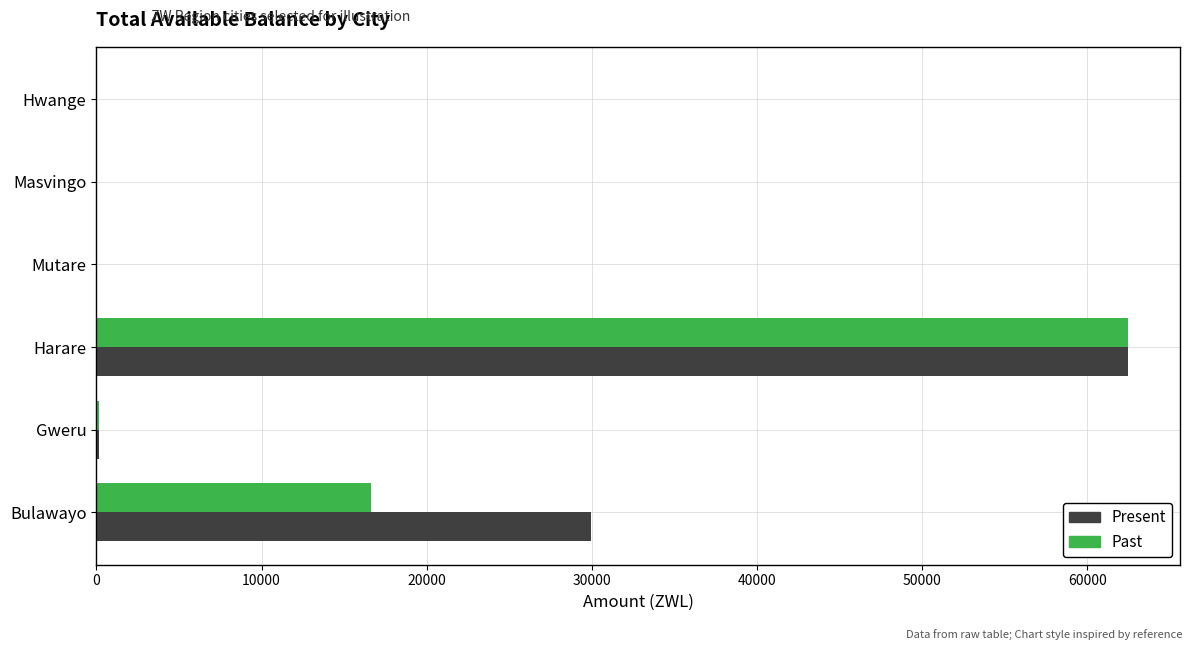

Between Bulawayo and Mutare, which series saw the biggest shift?

Present